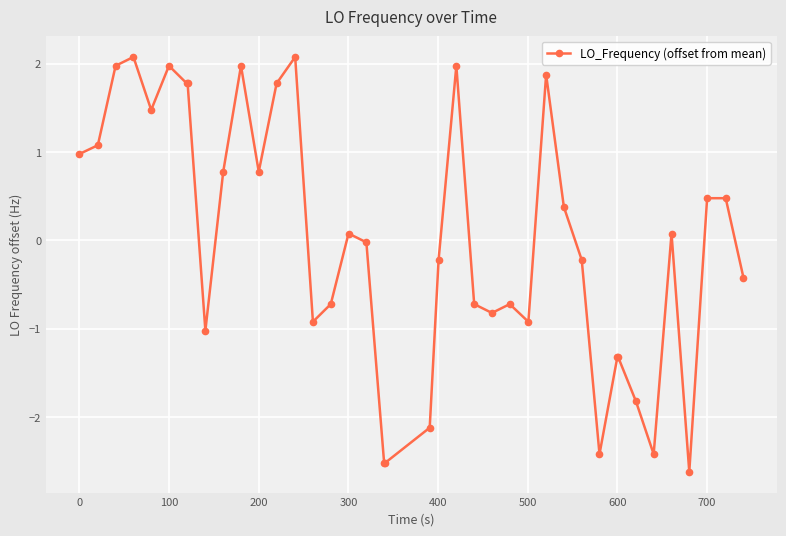

True or false: the data has more than 2 interior local peaks.

True